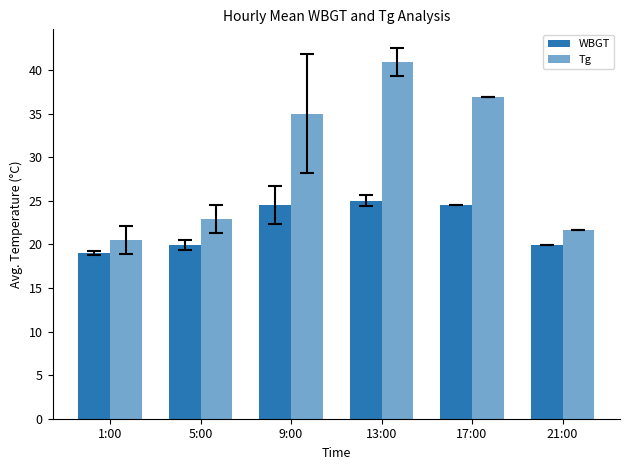

How many data points in Tg are less than 35?

3